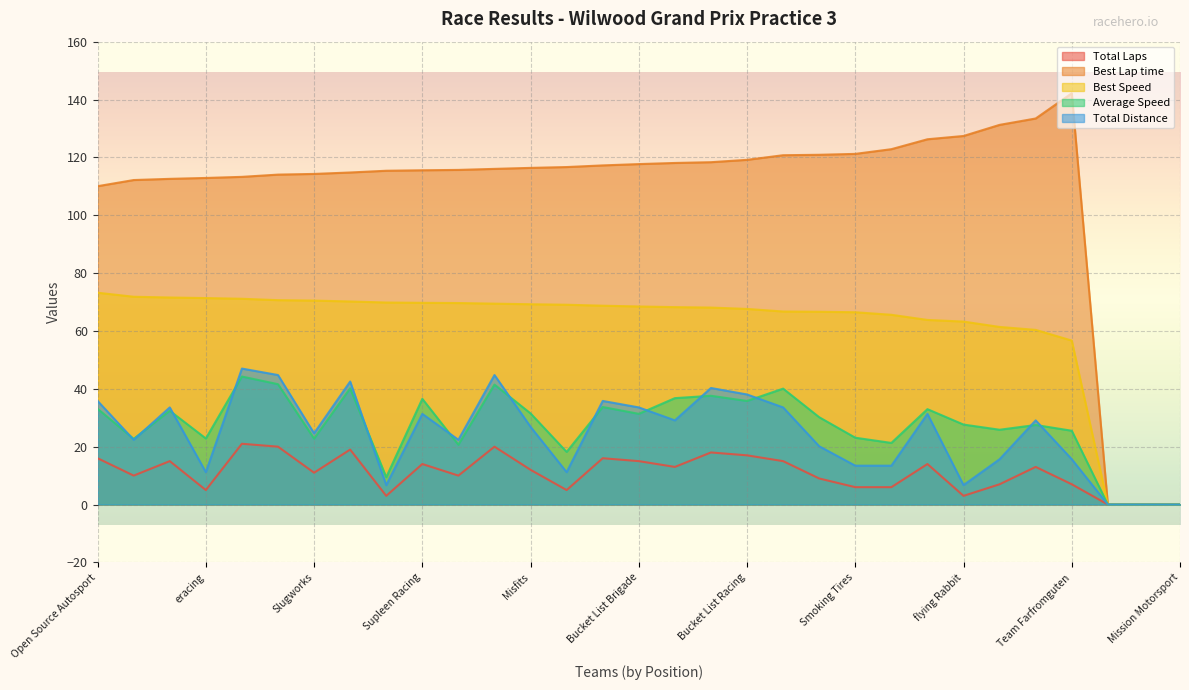

What are all the series names shown in the legend?

Total Laps, Best Lap time, Best Speed, Average Speed, Total Distance